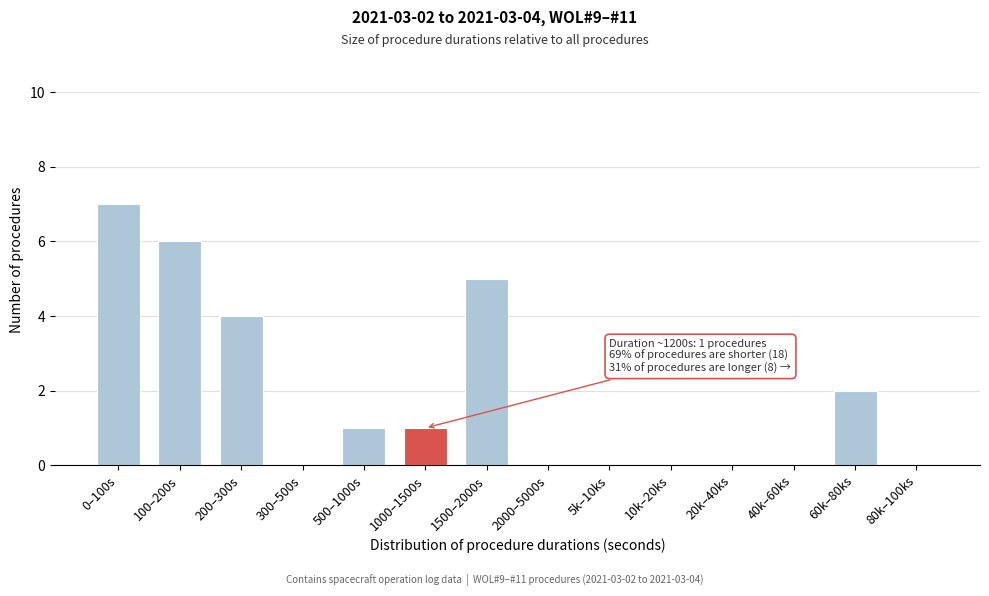

Reading left to right, list all the values displayed in this chart.

0–100s=7	100–200s=6	200–300s=4	300–500s=0	500–1000s=1	1000–1500s=1	1500–2000s=5	2000–5000s=0	5k–10ks=0	10k–20ks=0	20k–40ks=0	40k–60ks=0	60k–80ks=2	80k–100ks=0